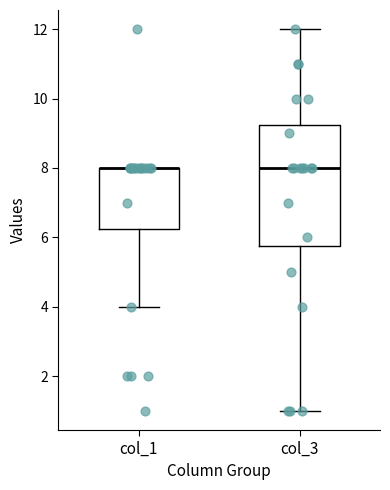

Comparing the boxes themselves (not the whiskers), which one is the tallest?

col_3